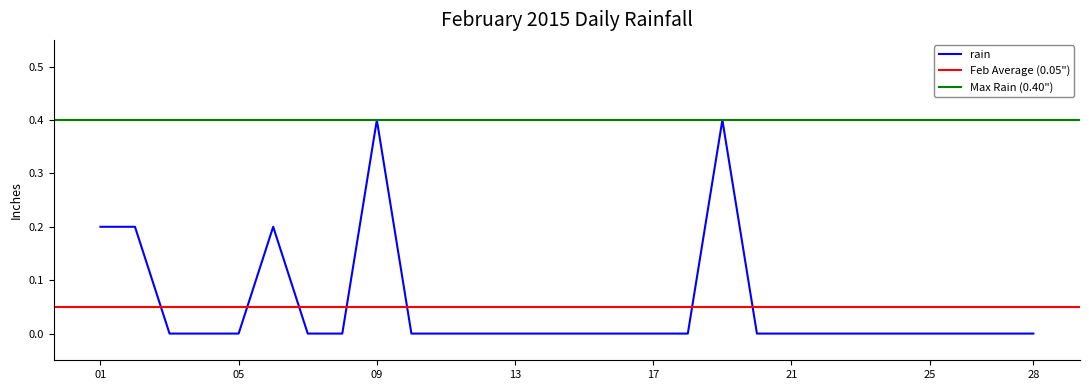

How many values are between 0 and 1?

28